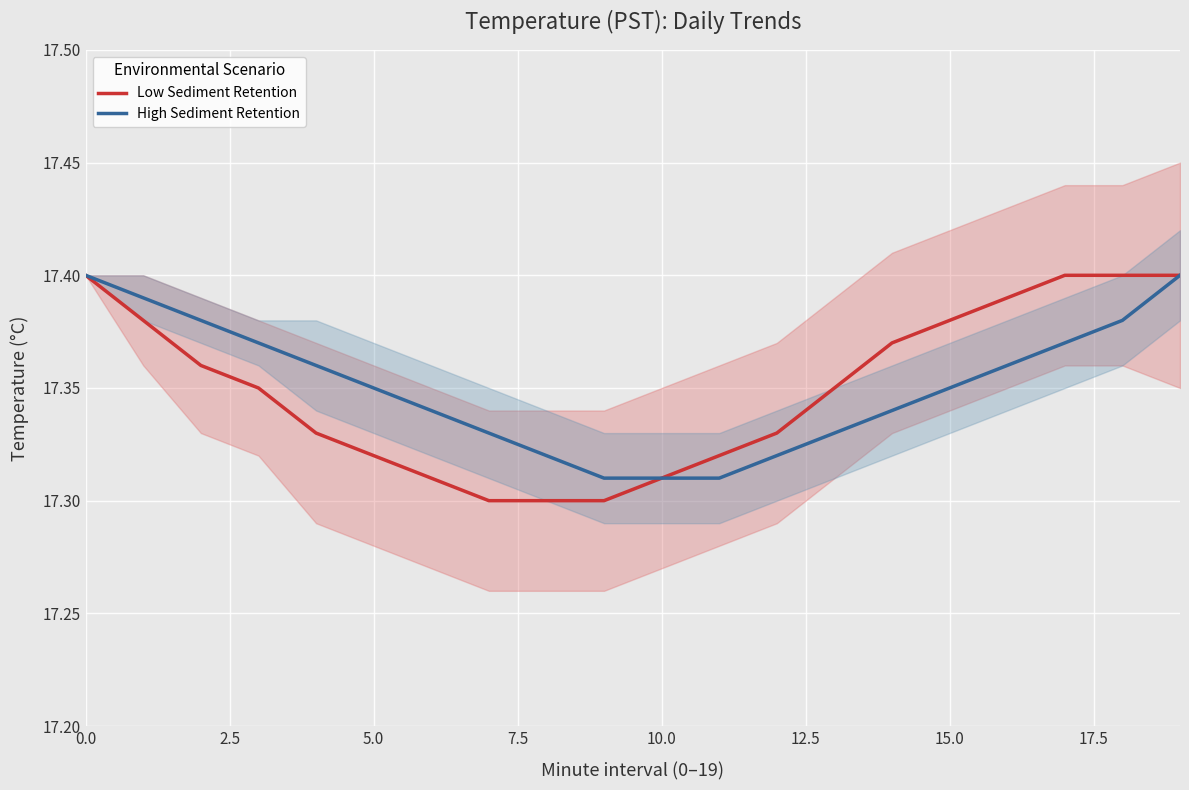

How many High Sediment Retention values are between 17 and 18?

20